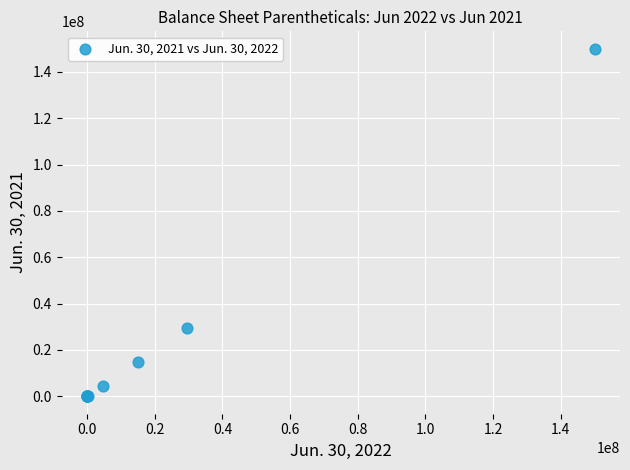

What Y value in the scatter plot is closest to 75000000?

29430000